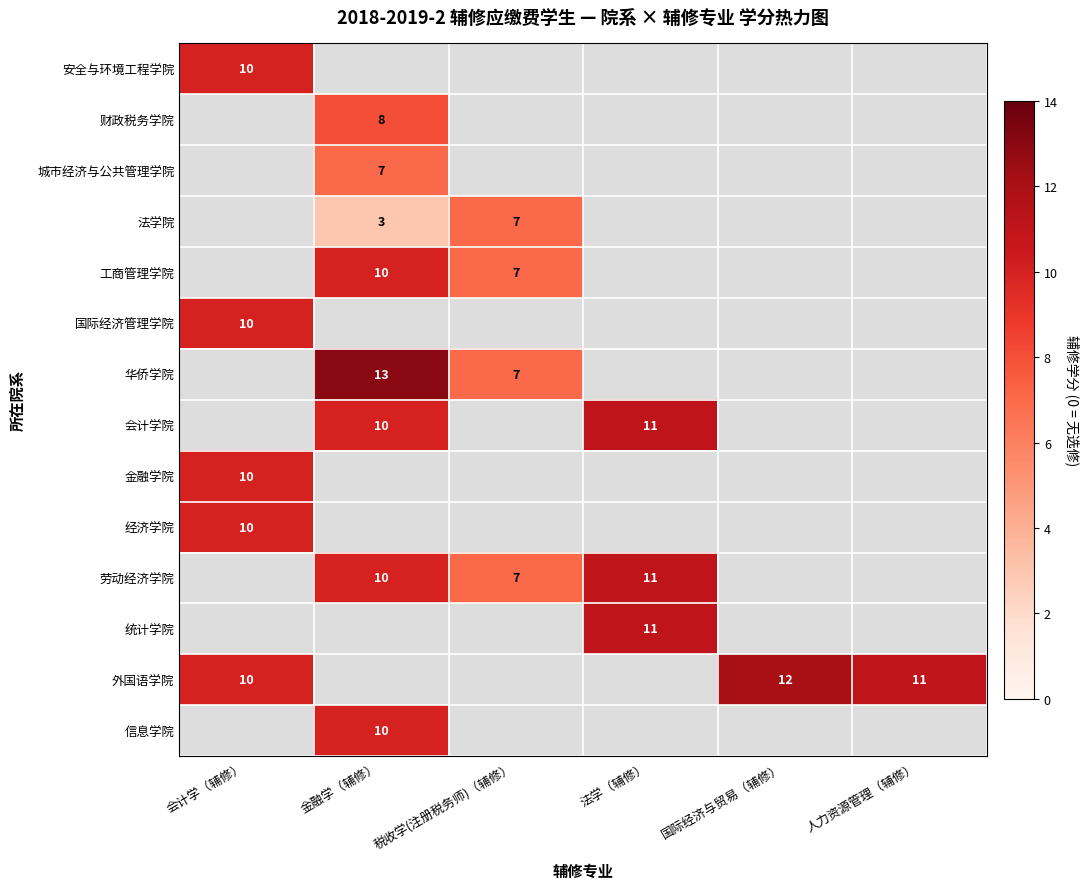

Which category has the highest value in the 外国语学院 series?

国际经济与贸易（辅修）